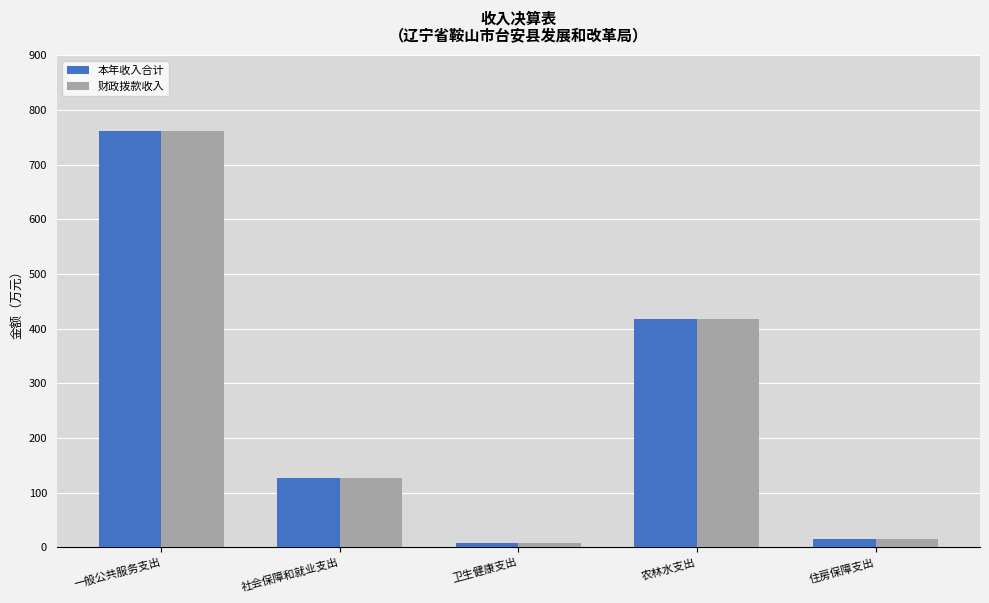

Where is 财政拨款收入 nearest to the value 384?

农林水支出